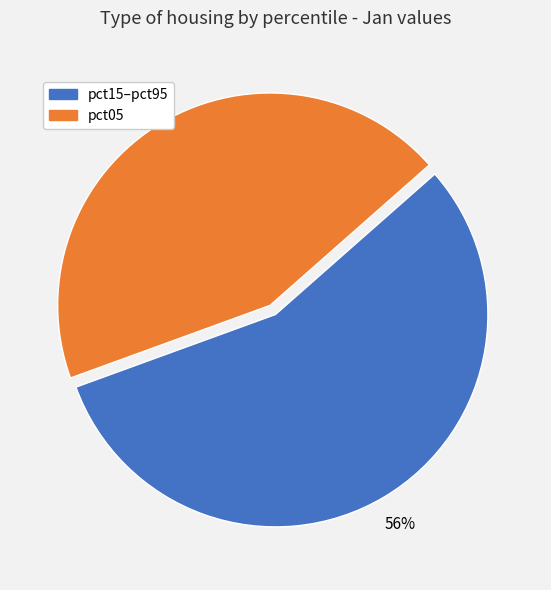

Is the sum of pct15–pct95 and pct05 greater than half?

Yes